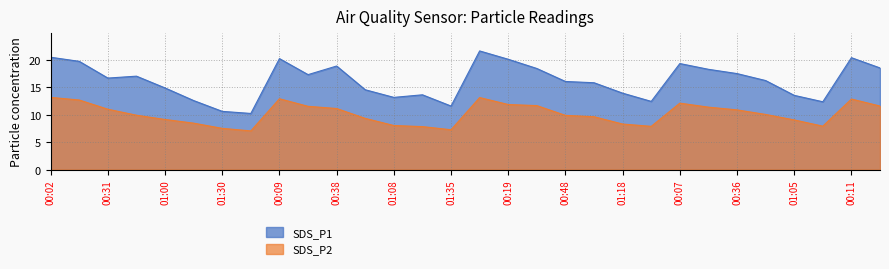

True or false: SDS_P2 and SDS_P1 intersect in this chart.

False